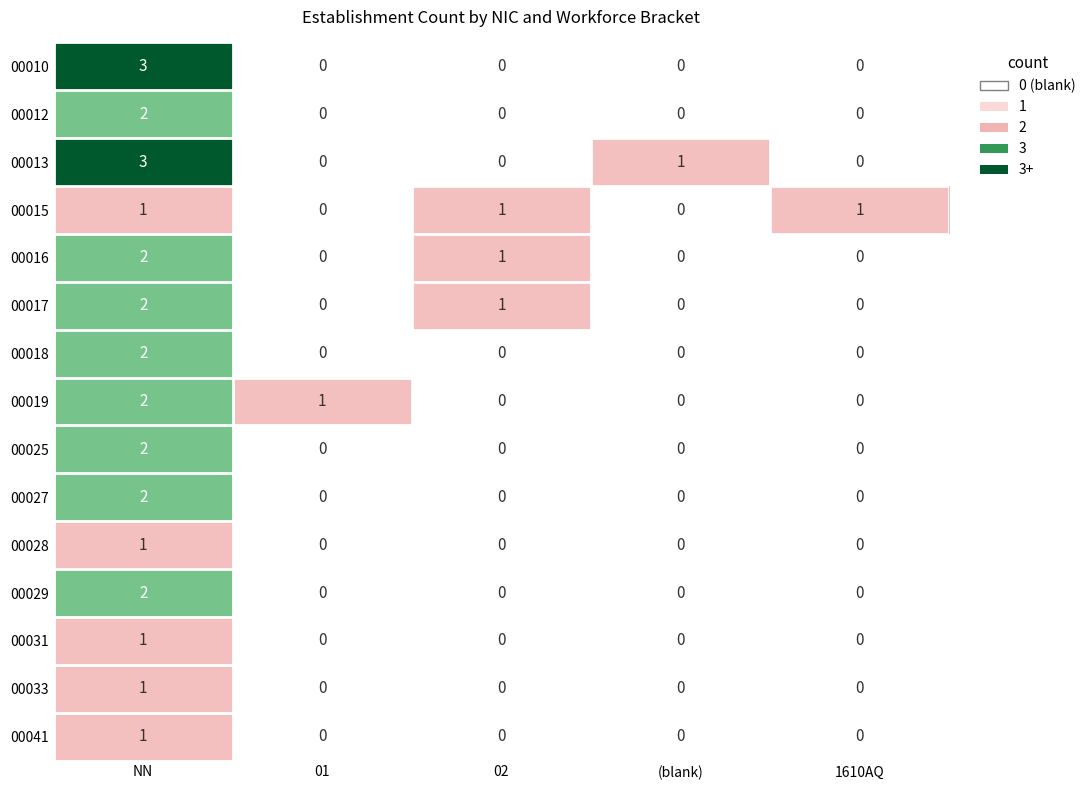

What is the difference between the 00010 values at NN and 01?

3